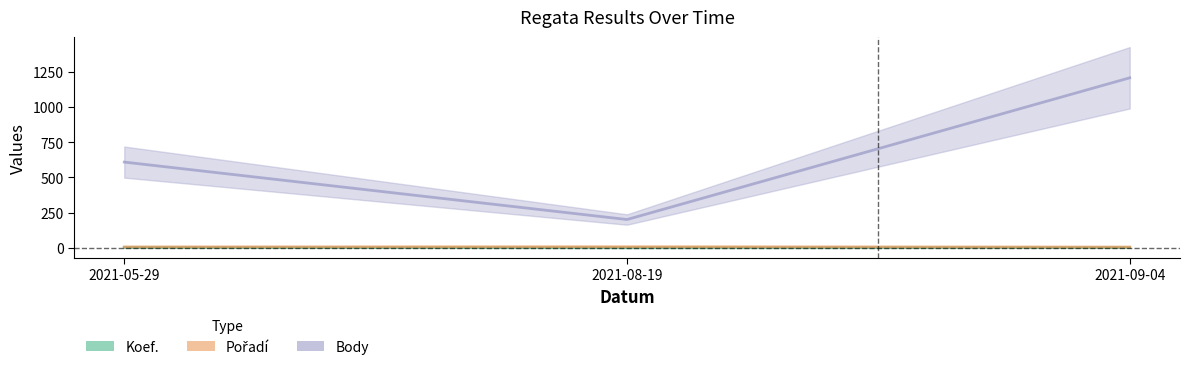

Which category has the lowest value in the Body series?

2021-08-19